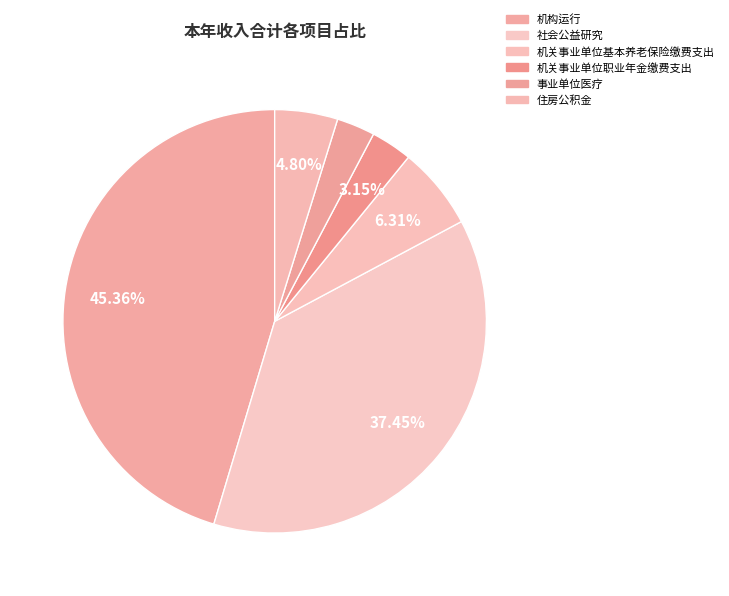

What percentage is NOT represented by 机关事业单位职业年金缴费支出?

96.8%